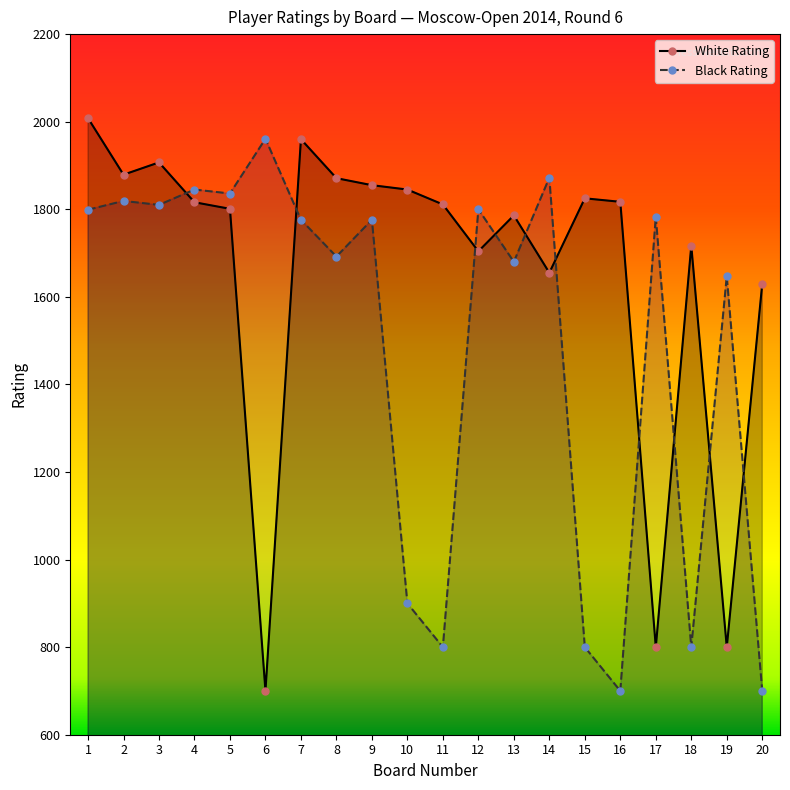

At which category does the chart reach its peak across all series?

1